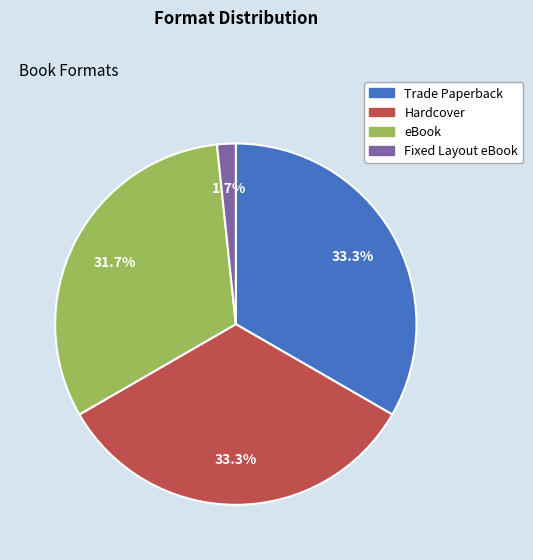

Count the number of slices in the pie.

4